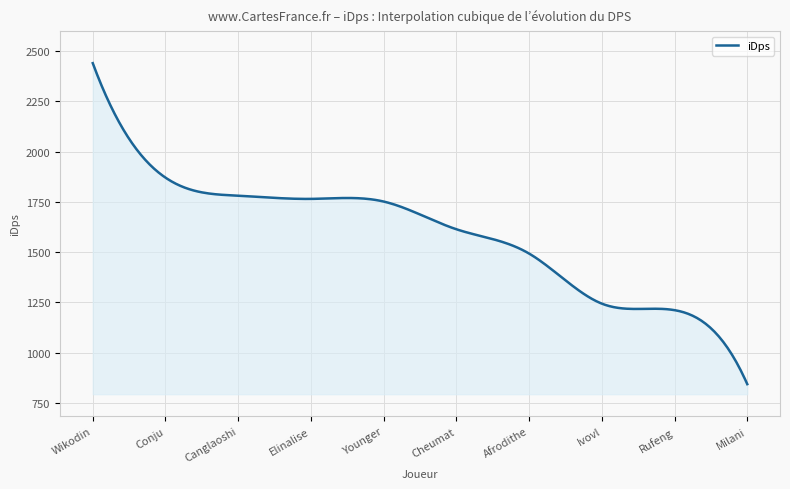

What is the smallest value displayed?

843.2